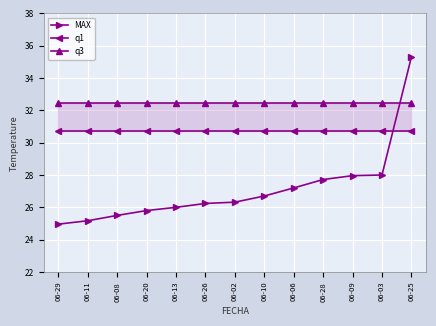

Which series changed the most between 06-11 and 06-25?

MAX